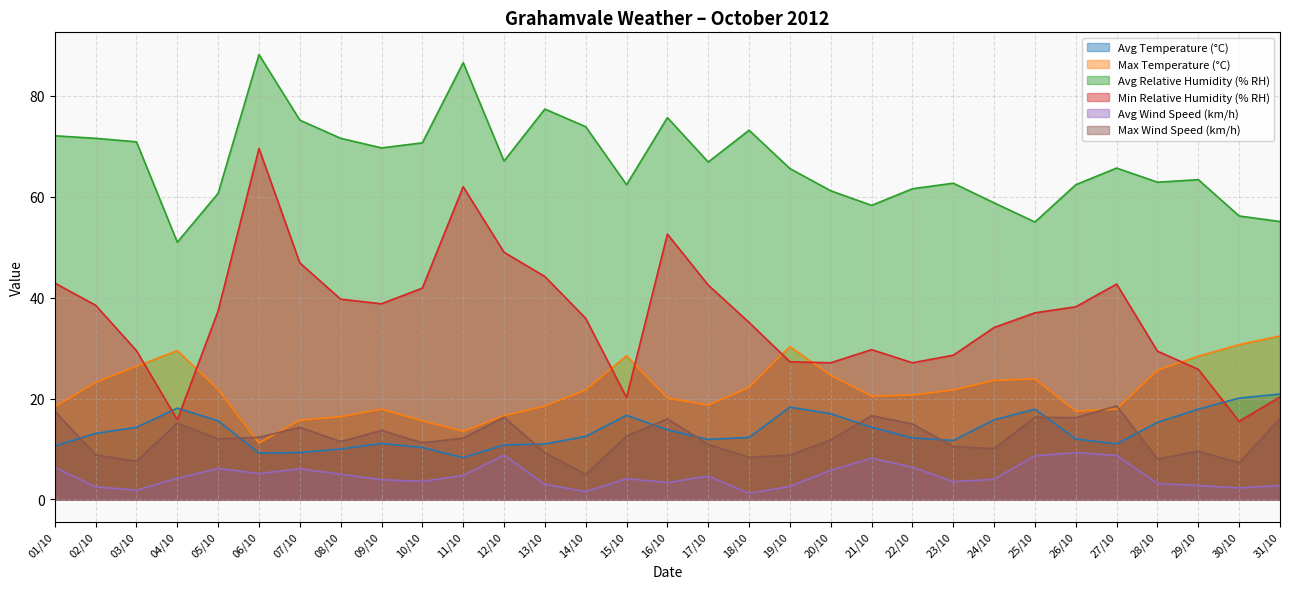

Which category has the lowest value across all series?

18/10